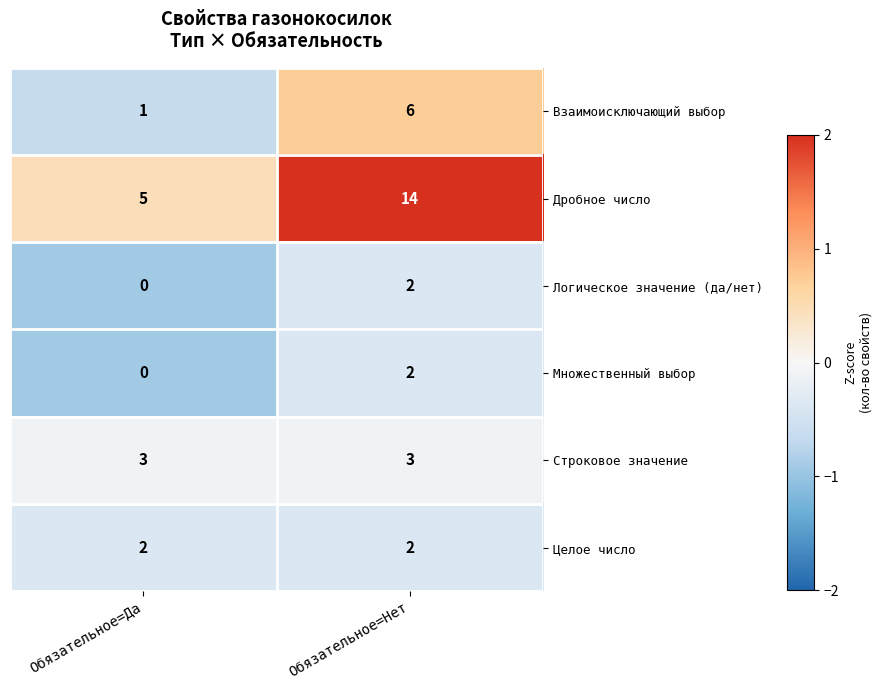

Reading left to right, extract all data points from this chart.

Взаимоисключающий выбор: 1	6
Дробное число: 5	14
Логическое значение (да/нет): 0	2
Множественный выбор: 0	2
Строковое значение: 3	3
Целое число: 2	2